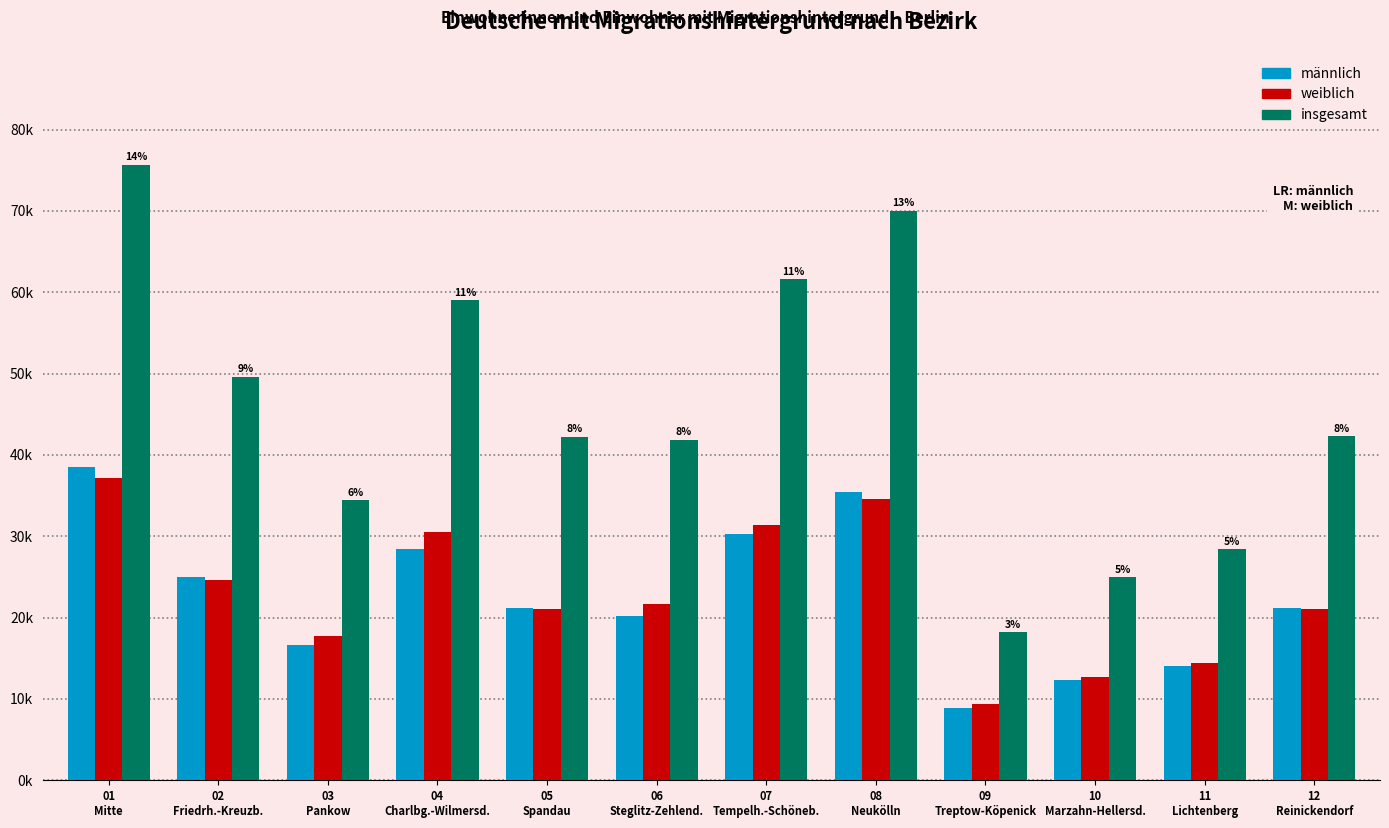

Does the chart contain any negative values?

No